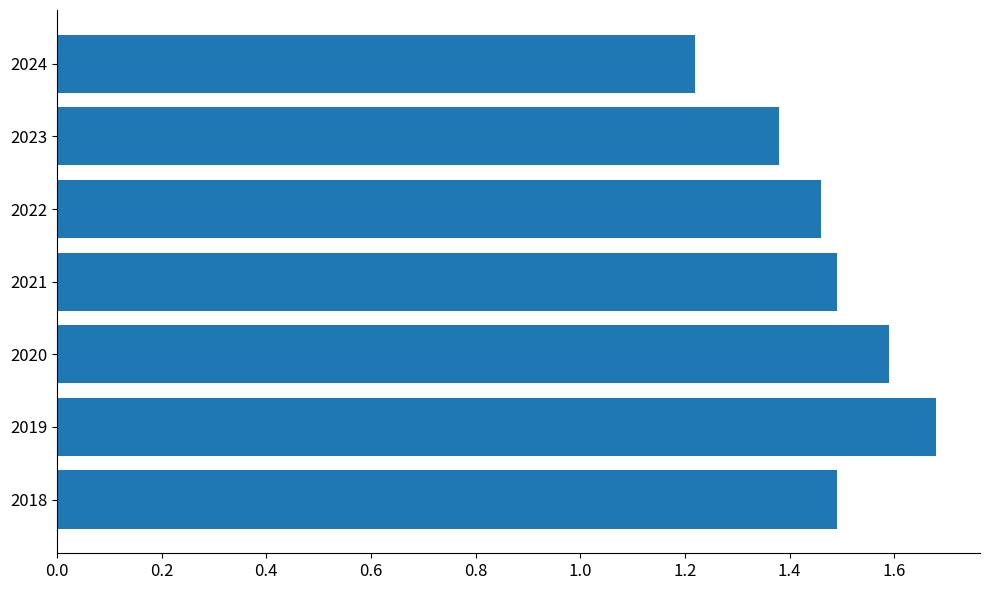

The value at 2018 is 1.5. True or false?

True